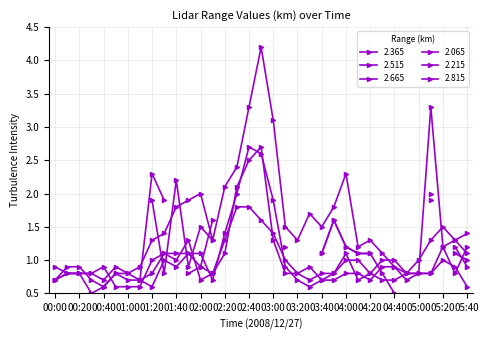

How many intersections are there between 2.515 and 2.815?

6